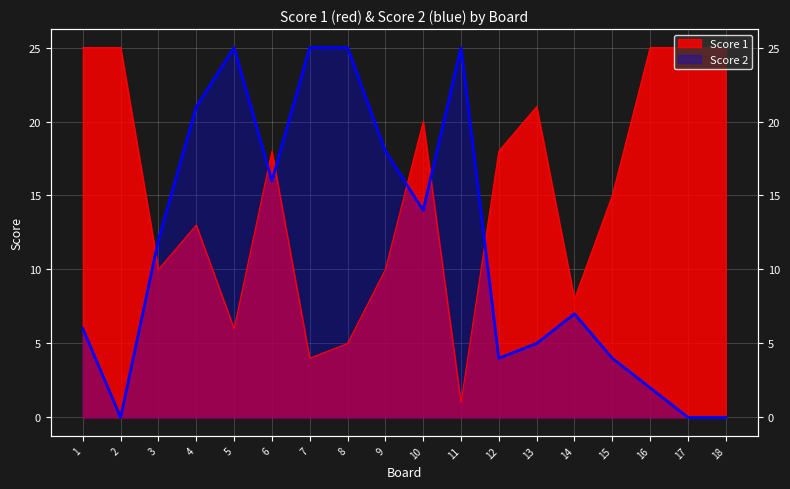

What is the sum of the Score 1 values at 12 and 7?

22